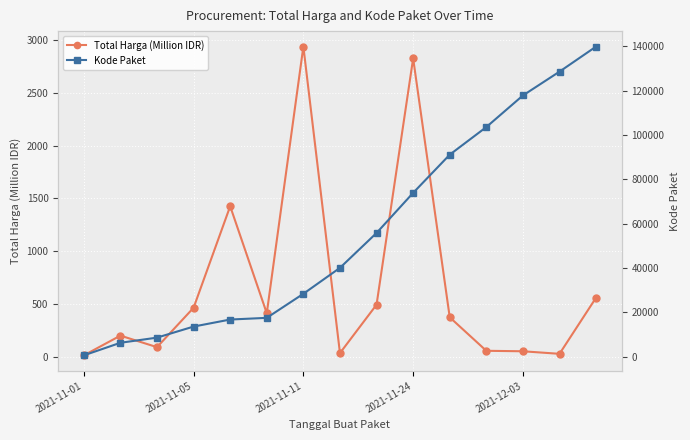

Read the Total Harga (Million IDR) value at 2021-12-03.

51.6